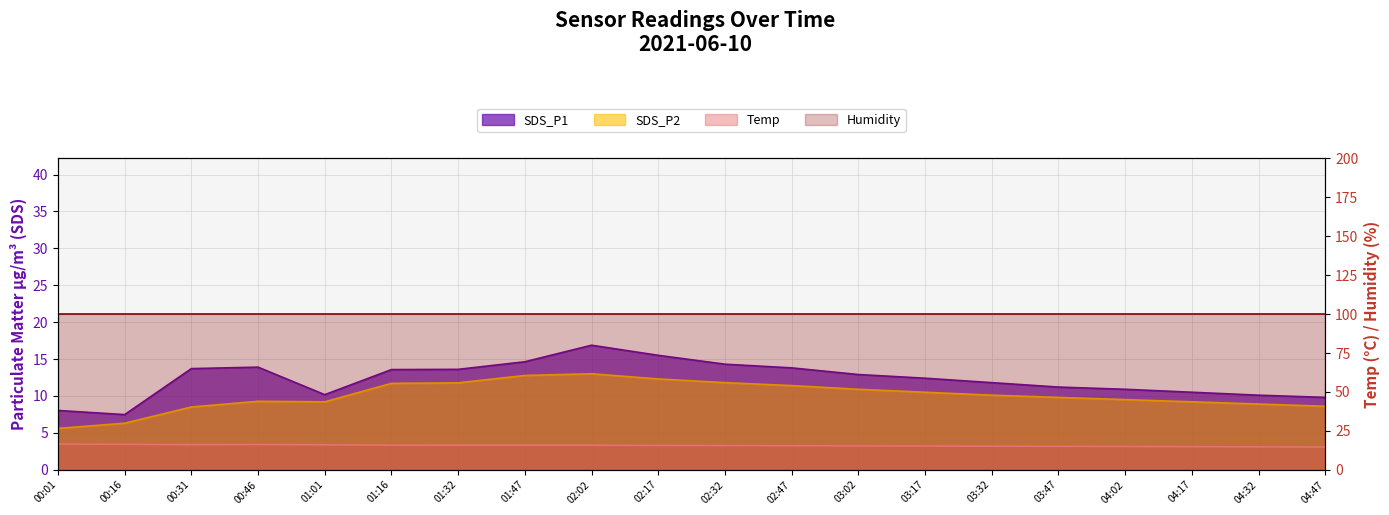

How many categories are shown in the chart?

20